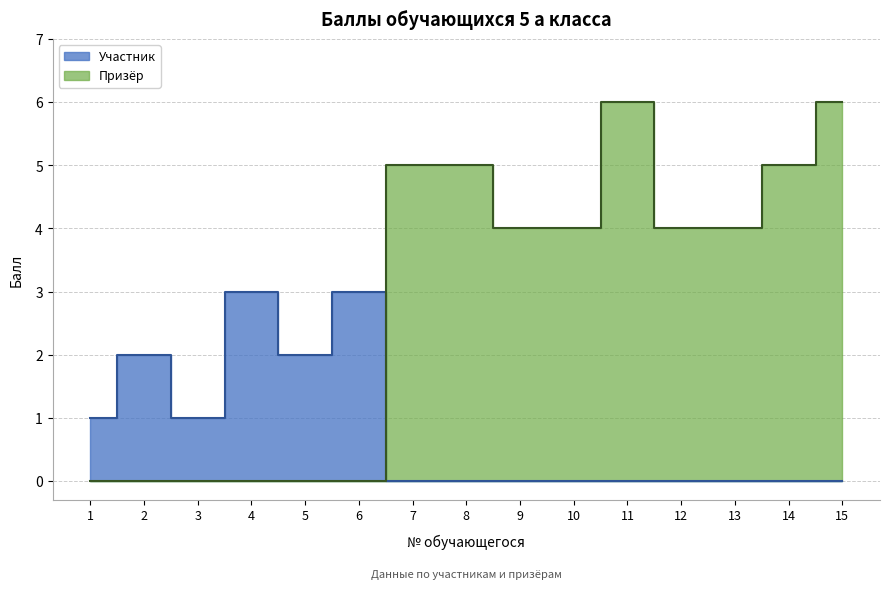

How many data points are less than 4?

6